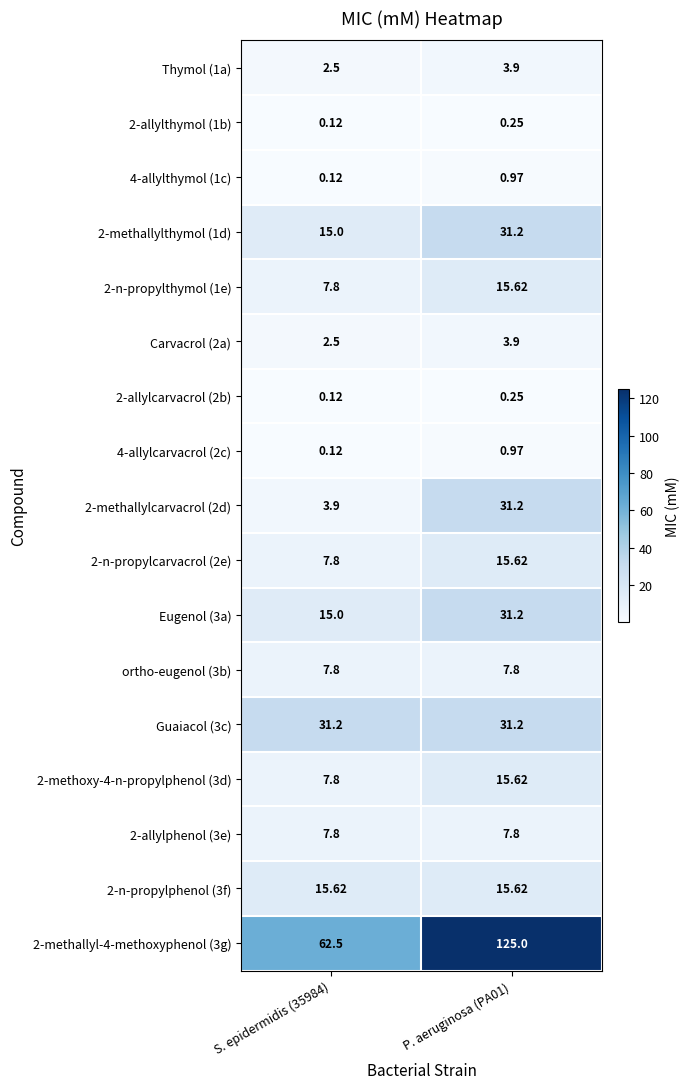

Is the value of 2-methallyl-4-methoxyphenol (3g) at P. aeruginosa (PA01) greater than the value of 2-allylcarvacrol (2b) at S. epidermidis (35984)?

Yes